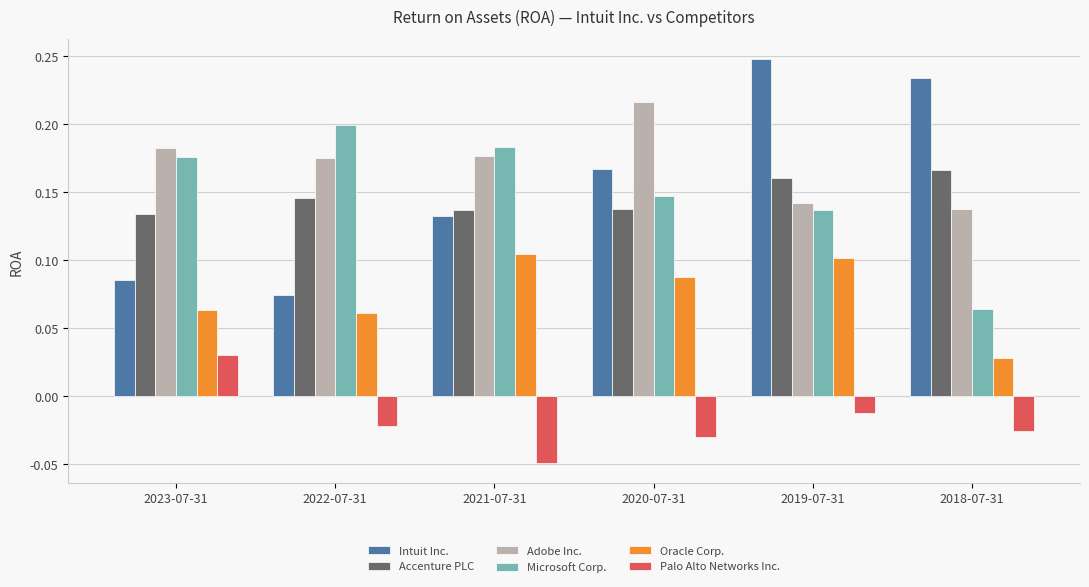

At which label does Accenture PLC reach its peak?

2018-07-31